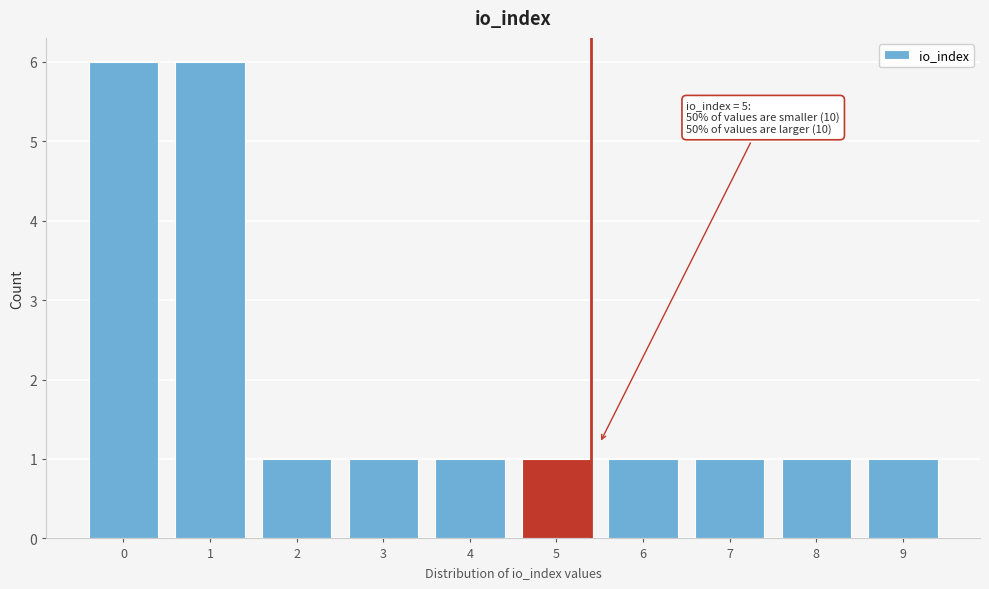

Reading left to right, transcribe all the data shown in this chart.

6	6	1	1	1	1	1	1	1	1